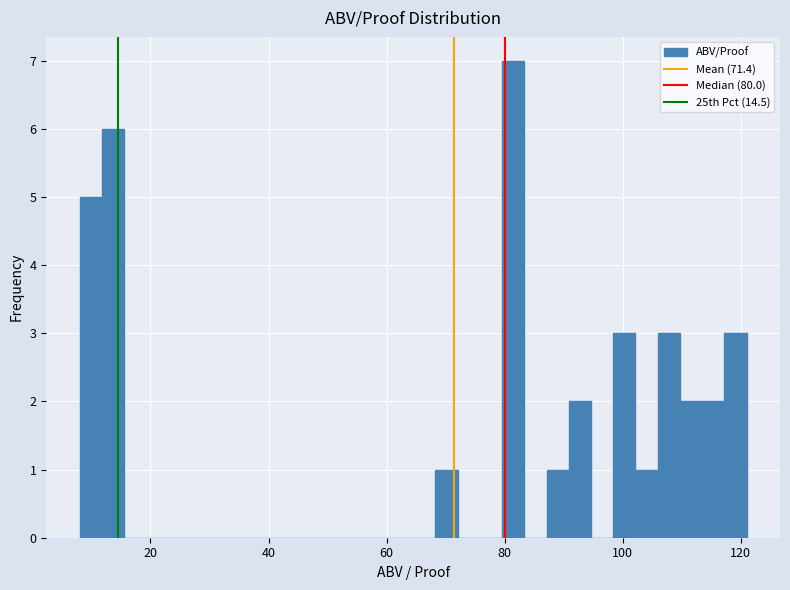

Around what value on the x-axis is the tallest bar? Give the approximate position of its centre, as read against the axis.

82